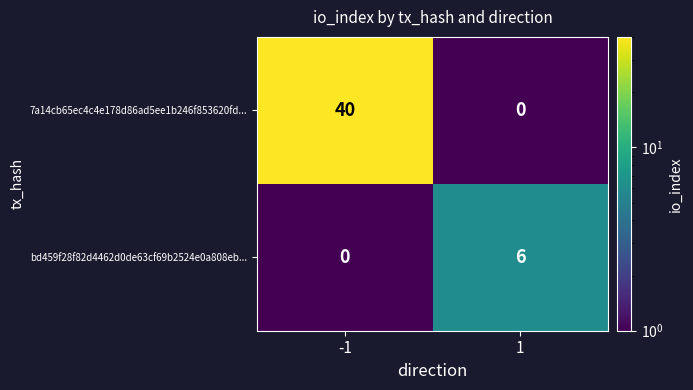

Count the number of categories in the chart.

2